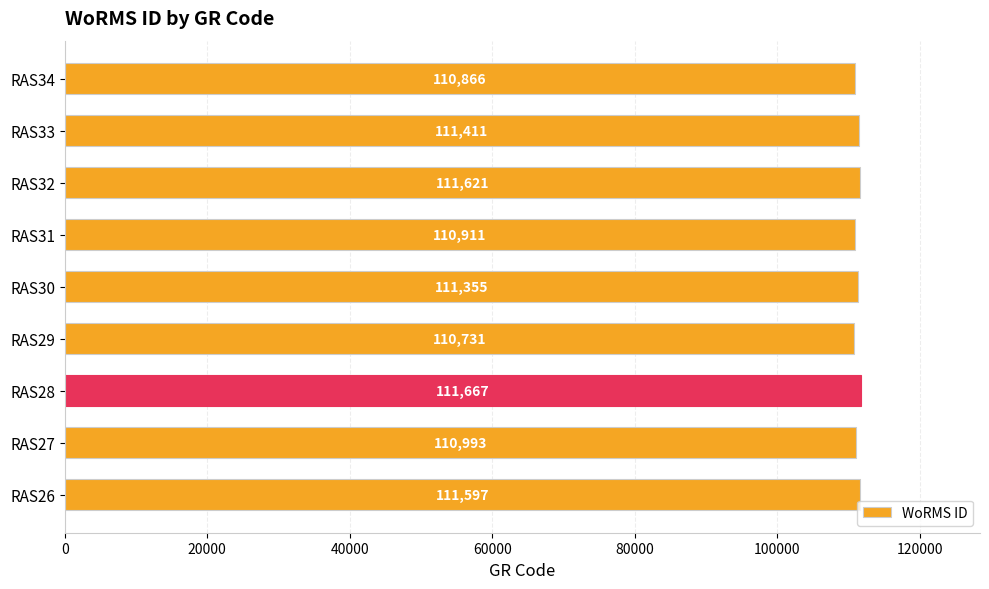

What is the change in value from RAS27 to RAS28?

+674